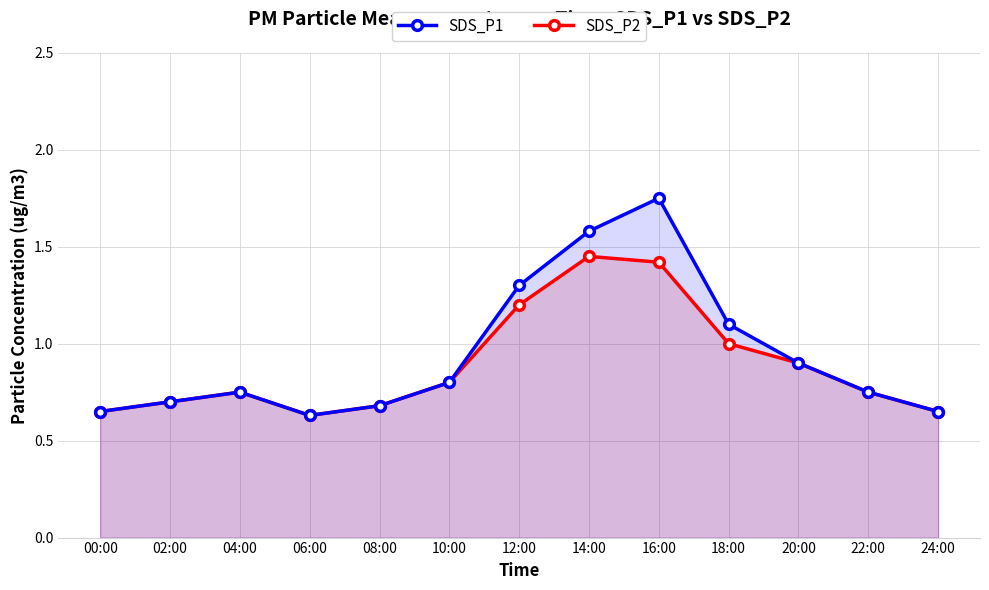

True or false: SDS_P1 and SDS_P2 intersect in this chart.

False